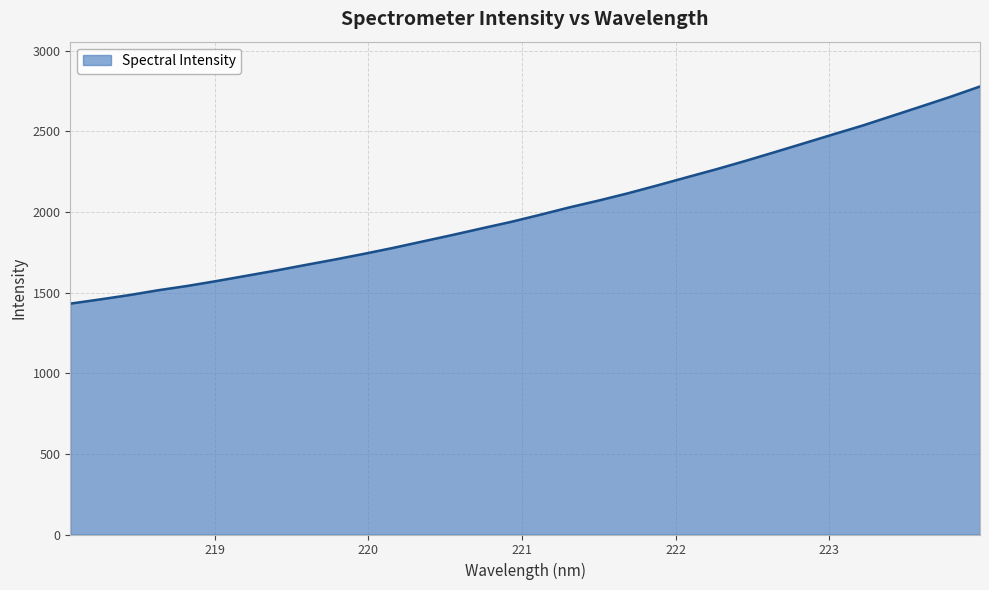

What is the greatest value displayed?

2778.9